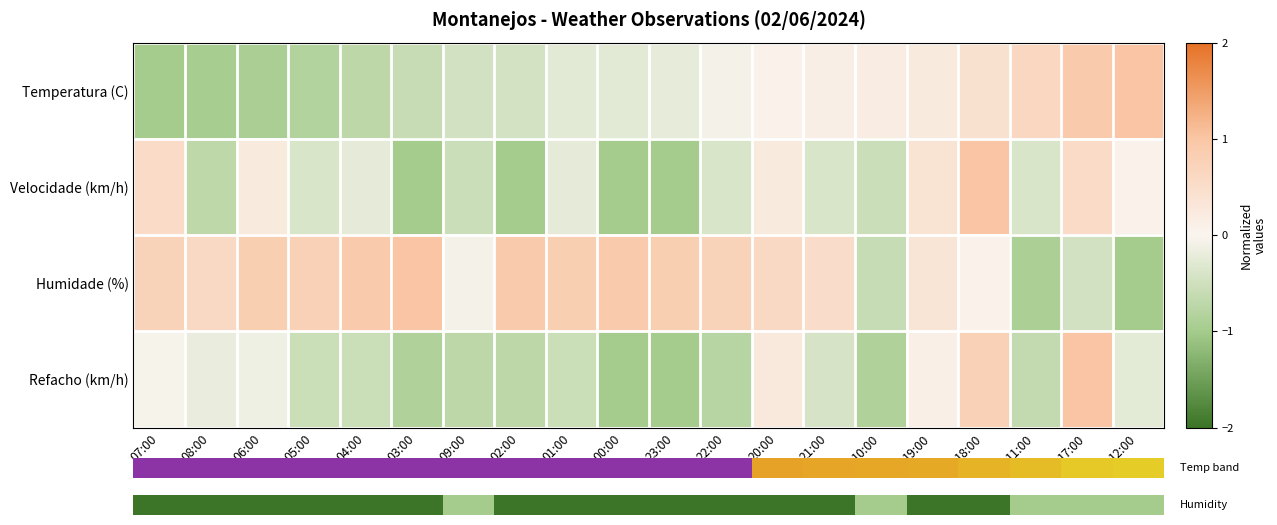

Is it true that Velocidade (km/h) equals -1.7 at 23:00?

False